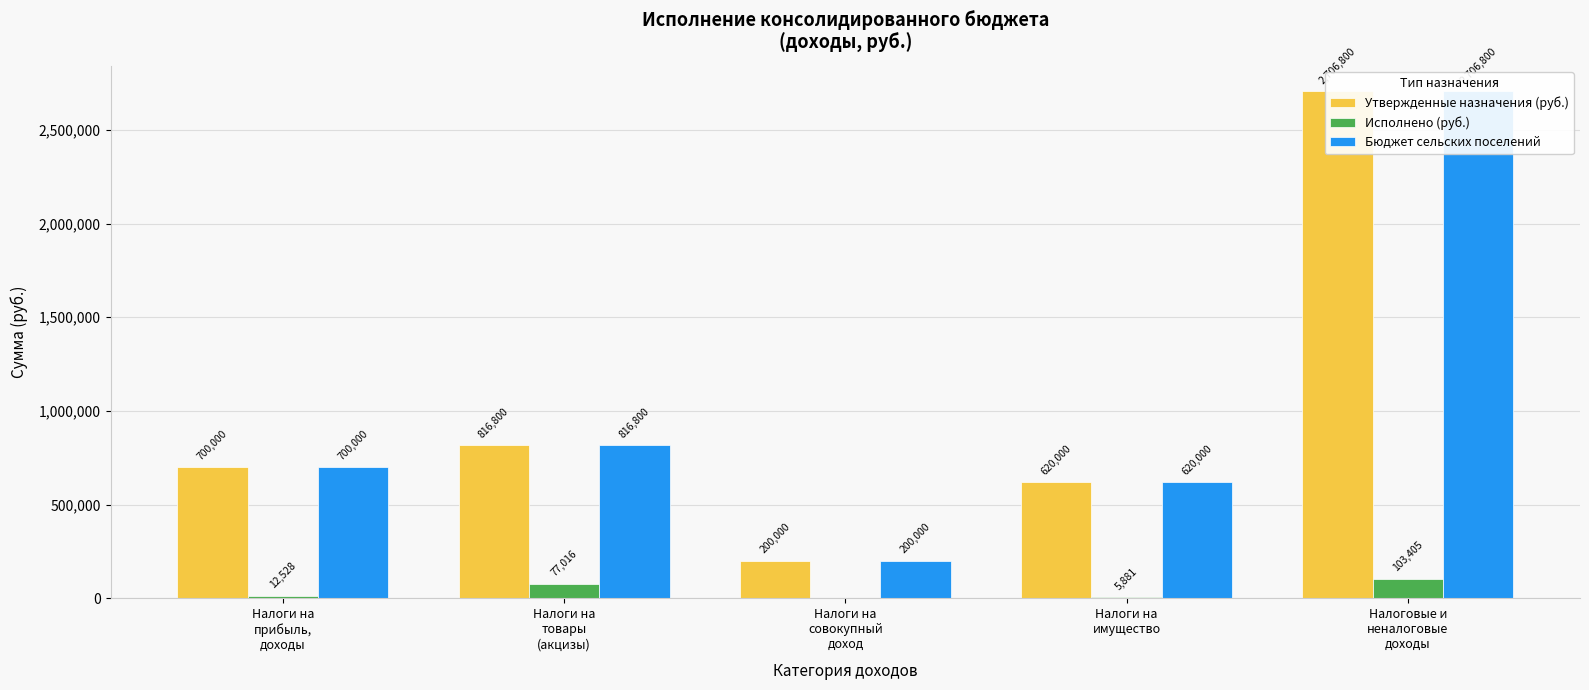

Read the Бюджет сельских поселений value at Налоги на
имущество.

620000.0